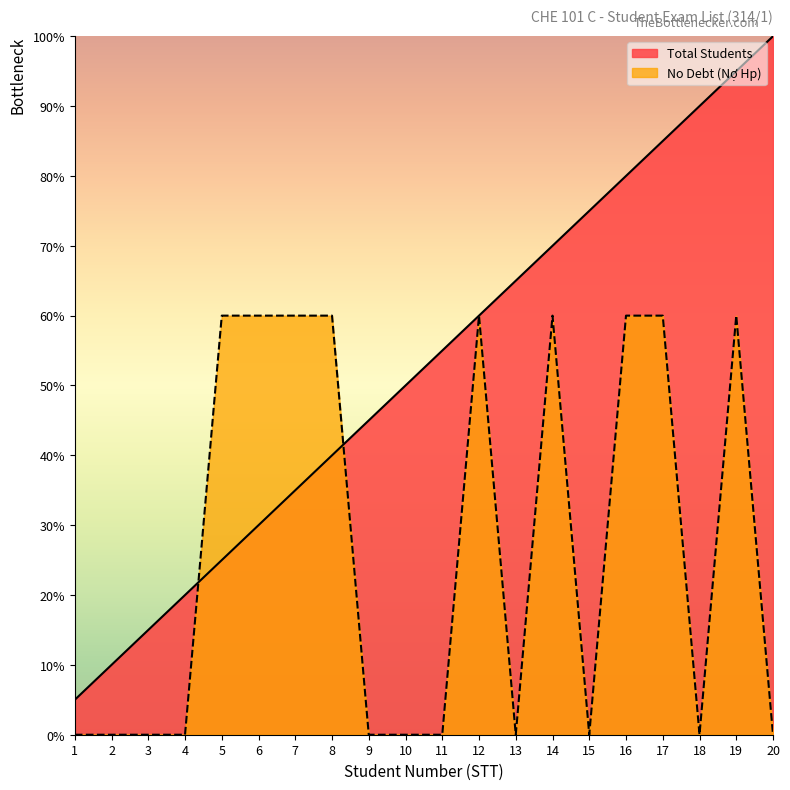

After their last crossing, which series has the higher values: Total Students or No Debt (Nợ Hp)?

Total Students